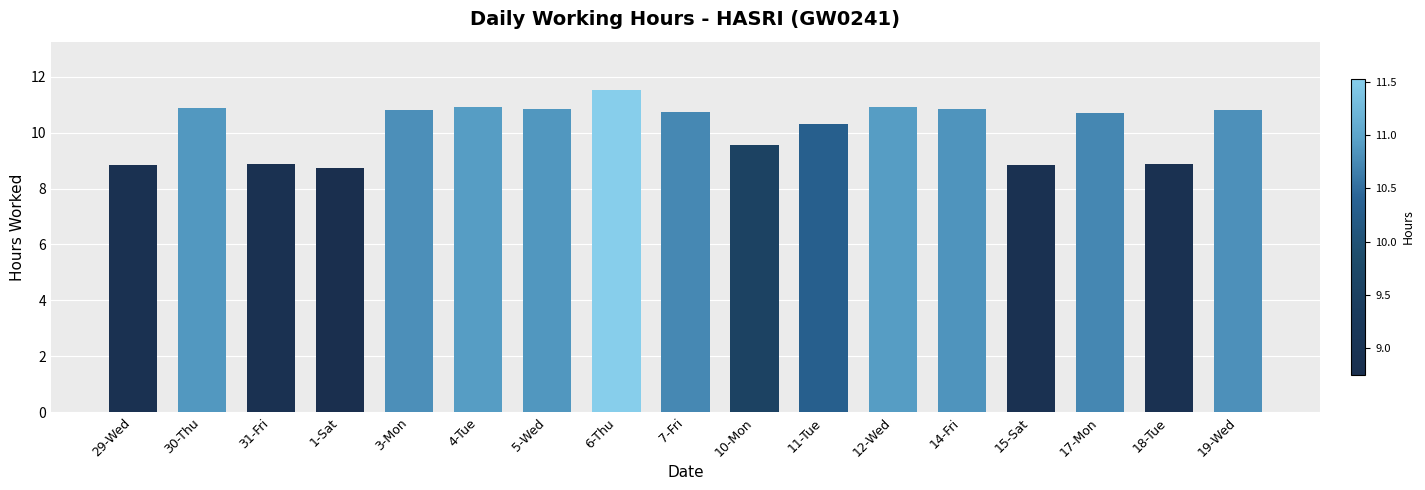

What is the difference between the values at 5-Wed and 18-Tue?

2.0